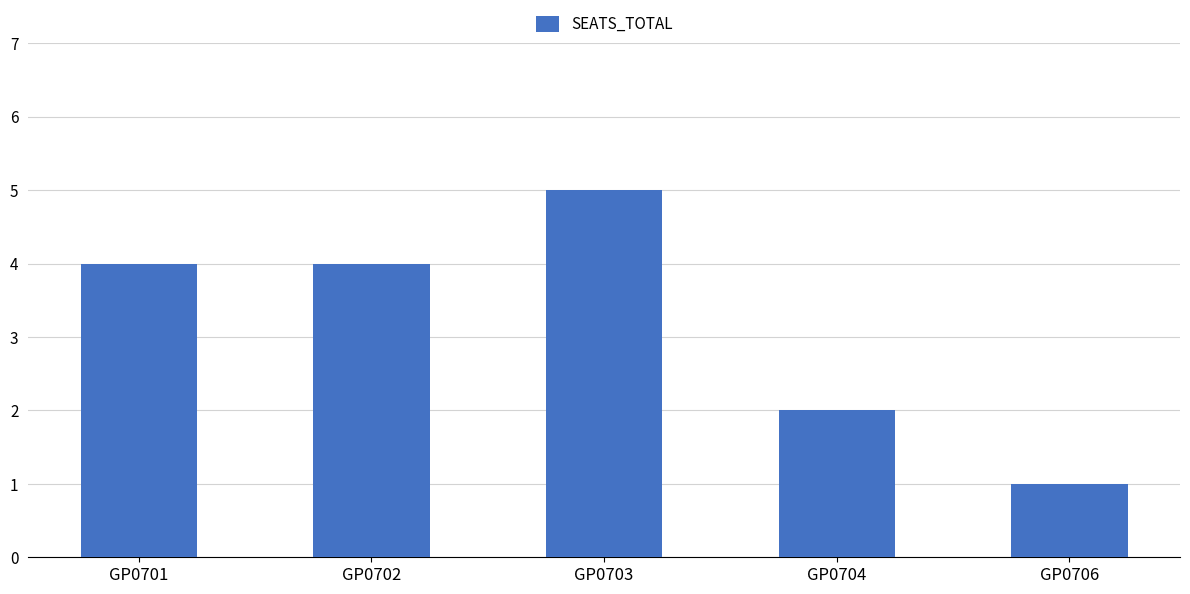

Between GP0702 and GP0703, which is larger?

GP0703